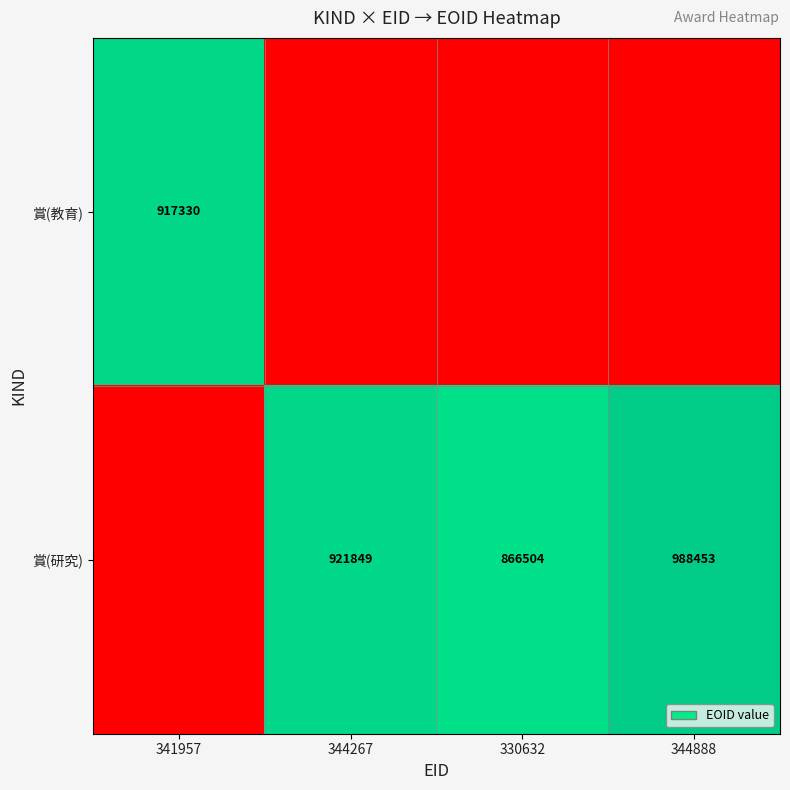

True or false: 賞(研究) has a value of 988453 at 344888.

True